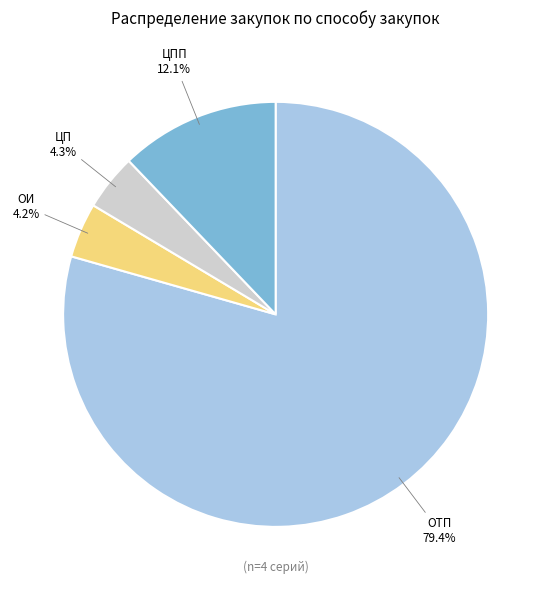

Is there a majority slice in this chart?

Yes